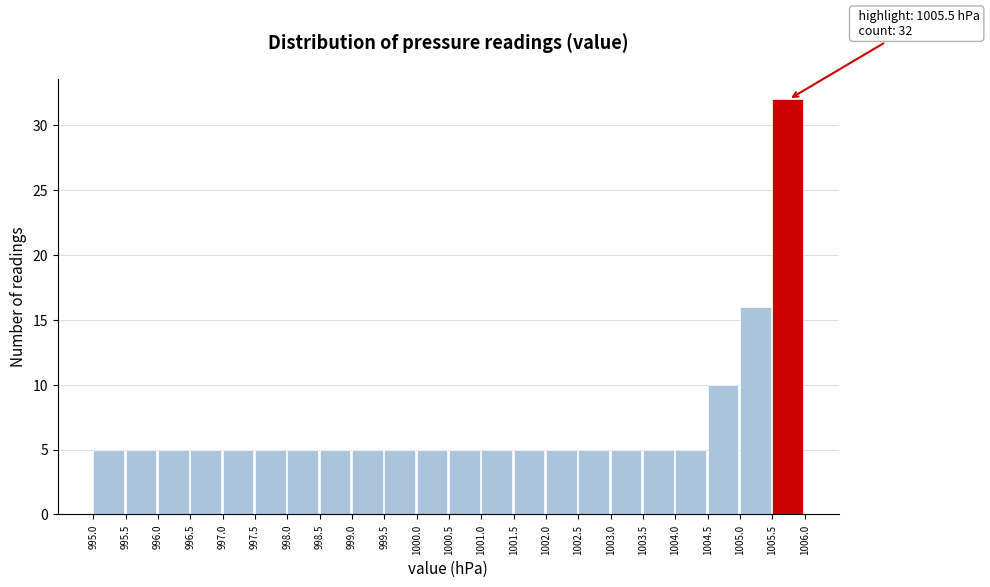

Which range on the x-axis has the tallest bar?

1005.5 to 1006.0